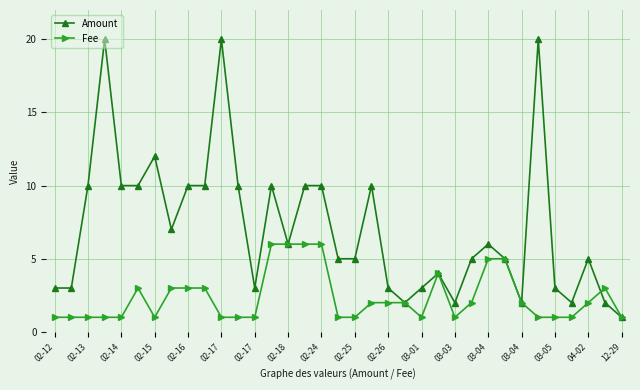

What is the highest value of the Fee series?

6